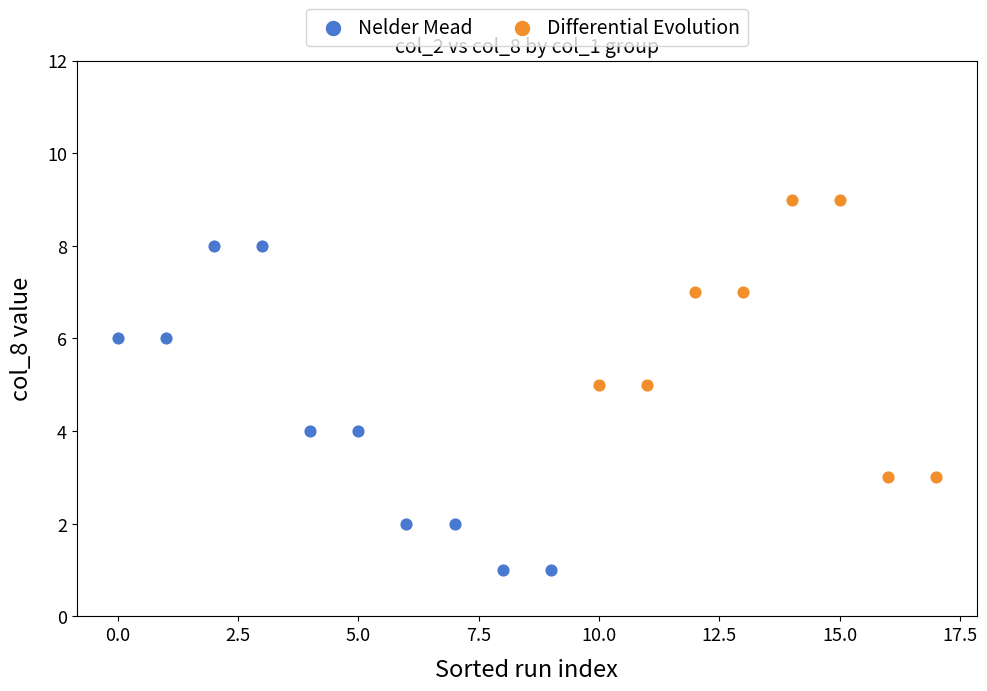

Which series has the widest spread of Y values?

Nelder Mead